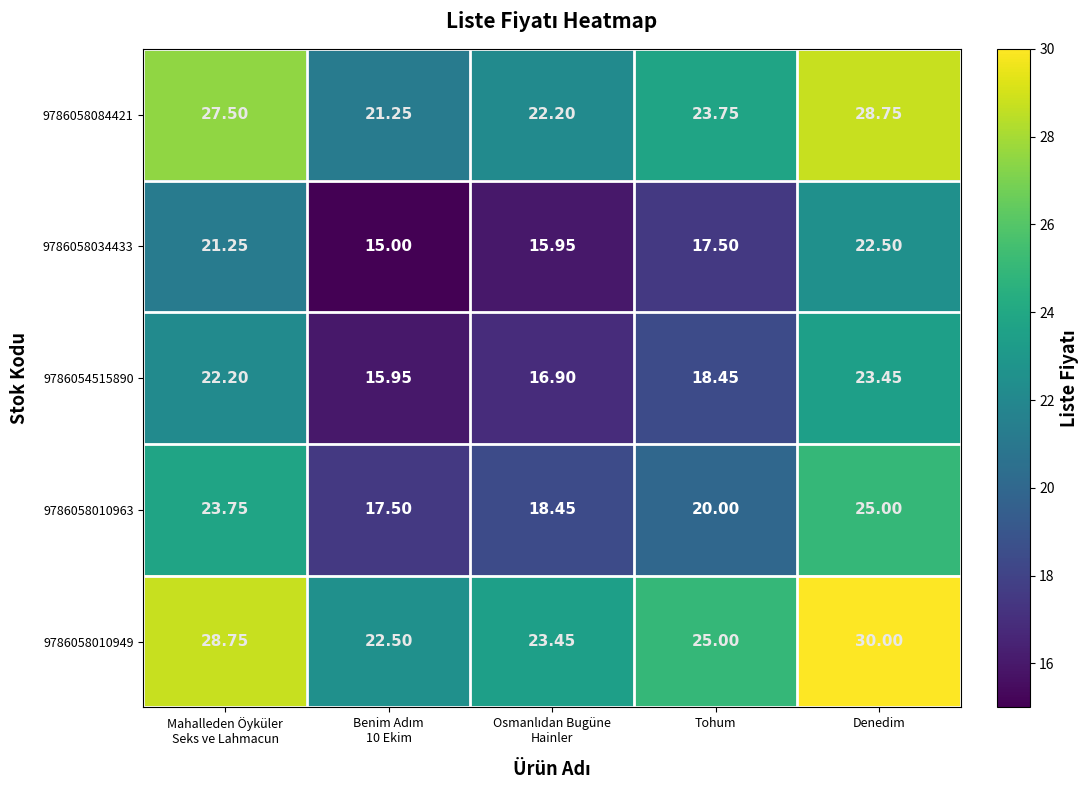

At which label is 9786058084421 closest to 25?

Tohum